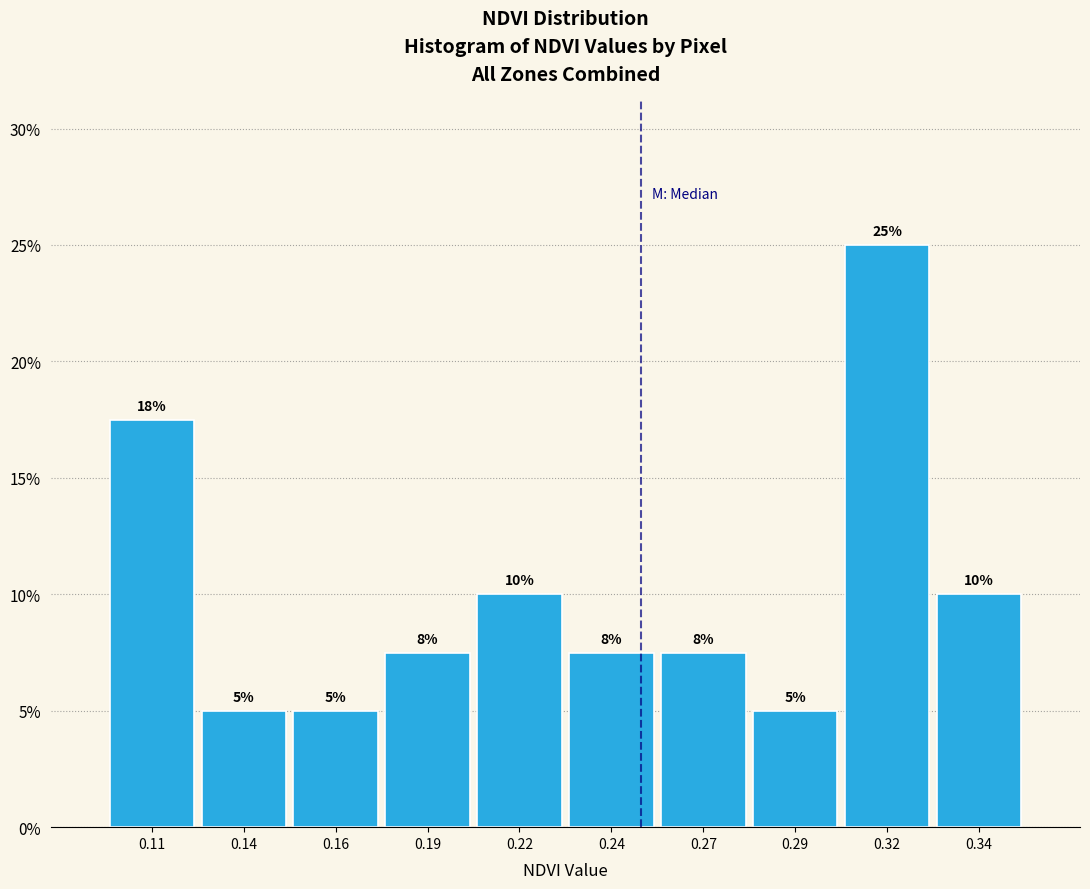

Is it true that the value at 0.22 is 5.9?

False